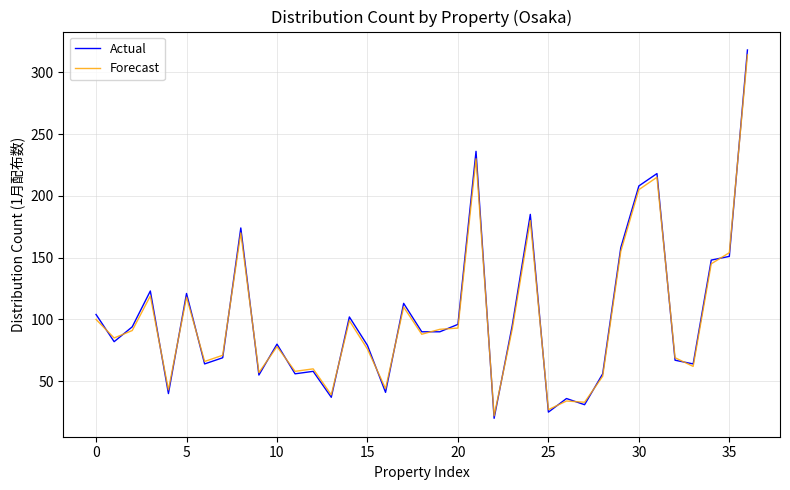

What is the lowest value of the Forecast series?

22